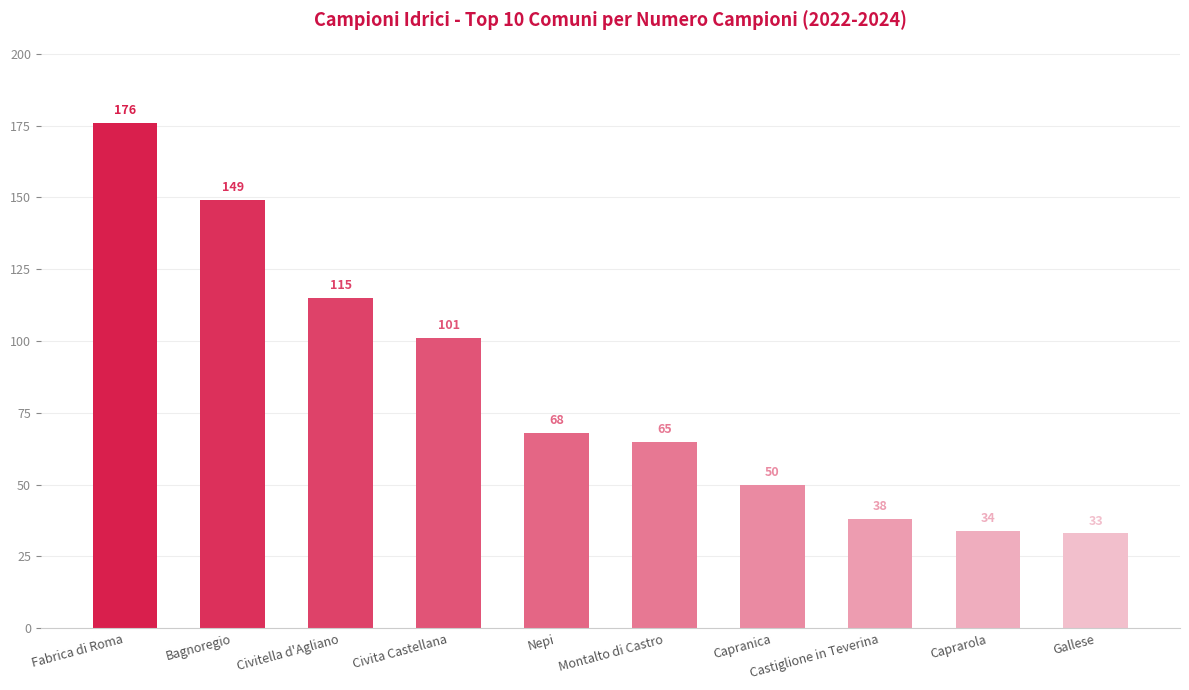

What is the difference between the maximum and minimum values?

143